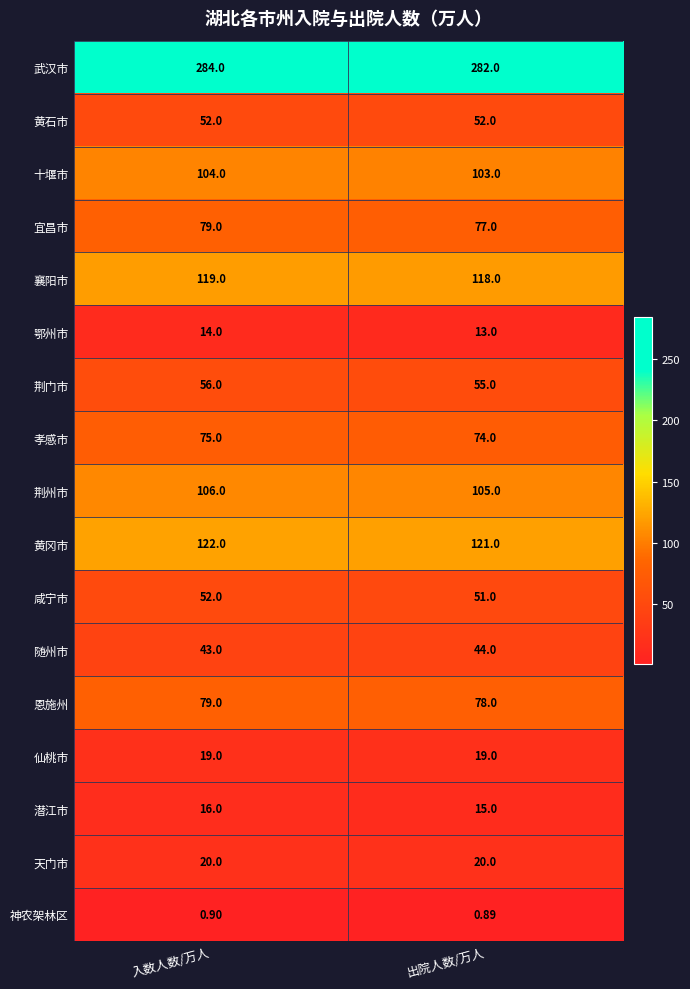

List the labels in order of 咸宁市 value, smallest first.

出院人数/万人, 入数人数/万人